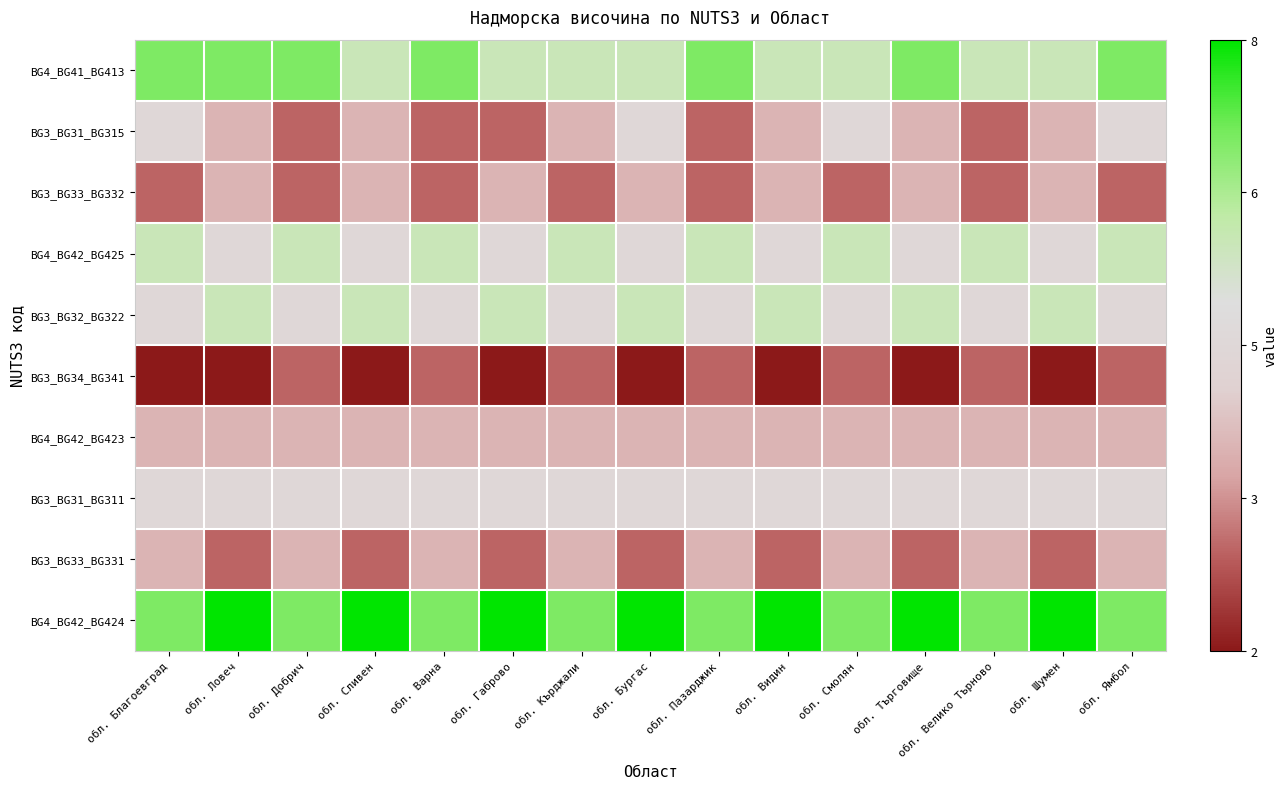

Reading left to right, transcribe all the data shown in this chart.

BG4_BG41_BG413: обл. Благоевград=0.7	обл. Ловеч=0.7	обл. Добрич=0.7	обл. Сливен=0.3	обл. Варна=0.7	обл. Габрово=0.3	обл. Кърджали=0.3	обл. Бургас=0.3	обл. Пазарджик=0.7	обл. Видин=0.3	обл. Смолян=0.3	обл. Търговище=0.7	обл. Велико Търново=0.3	обл. Шумен=0.3	обл. Ямбол=0.7
BG3_BG31_BG315: обл. Благоевград=0.0	обл. Ловеч=-0.3	обл. Добрич=-0.7	обл. Сливен=-0.3	обл. Варна=-0.7	обл. Габрово=-0.7	обл. Кърджали=-0.3	обл. Бургас=0.0	обл. Пазарджик=-0.7	обл. Видин=-0.3	обл. Смолян=0.0	обл. Търговище=-0.3	обл. Велико Търново=-0.7	обл. Шумен=-0.3	обл. Ямбол=0.0
BG3_BG33_BG332: обл. Благоевград=-0.7	обл. Ловеч=-0.3	обл. Добрич=-0.7	обл. Сливен=-0.3	обл. Варна=-0.7	обл. Габрово=-0.3	обл. Кърджали=-0.7	обл. Бургас=-0.3	обл. Пазарджик=-0.7	обл. Видин=-0.3	обл. Смолян=-0.7	обл. Търговище=-0.3	обл. Велико Търново=-0.7	обл. Шумен=-0.3	обл. Ямбол=-0.7
BG4_BG42_BG425: обл. Благоевград=0.3	обл. Ловеч=0.0	обл. Добрич=0.3	обл. Сливен=0.0	обл. Варна=0.3	обл. Габрово=0.0	обл. Кърджали=0.3	обл. Бургас=0.0	обл. Пазарджик=0.3	обл. Видин=0.0	обл. Смолян=0.3	обл. Търговище=0.0	обл. Велико Търново=0.3	обл. Шумен=0.0	обл. Ямбол=0.3
BG3_BG32_BG322: обл. Благоевград=0.0	обл. Ловеч=0.3	обл. Добрич=0.0	обл. Сливен=0.3	обл. Варна=0.0	обл. Габрово=0.3	обл. Кърджали=0.0	обл. Бургас=0.3	обл. Пазарджик=0.0	обл. Видин=0.3	обл. Смолян=0.0	обл. Търговище=0.3	обл. Велико Търново=0.0	обл. Шумен=0.3	обл. Ямбол=0.0
BG3_BG34_BG341: обл. Благоевград=-1.0	обл. Ловеч=-1.0	обл. Добрич=-0.7	обл. Сливен=-1.0	обл. Варна=-0.7	обл. Габрово=-1.0	обл. Кърджали=-0.7	обл. Бургас=-1.0	обл. Пазарджик=-0.7	обл. Видин=-1.0	обл. Смолян=-0.7	обл. Търговище=-1.0	обл. Велико Търново=-0.7	обл. Шумен=-1.0	обл. Ямбол=-0.7
BG4_BG42_BG423: обл. Благоевград=-0.3	обл. Ловеч=-0.3	обл. Добрич=-0.3	обл. Сливен=-0.3	обл. Варна=-0.3	обл. Габрово=-0.3	обл. Кърджали=-0.3	обл. Бургас=-0.3	обл. Пазарджик=-0.3	обл. Видин=-0.3	обл. Смолян=-0.3	обл. Търговище=-0.3	обл. Велико Търново=-0.3	обл. Шумен=-0.3	обл. Ямбол=-0.3
BG3_BG31_BG311: обл. Благоевград=0.0	обл. Ловеч=0.0	обл. Добрич=0.0	обл. Сливен=0.0	обл. Варна=0.0	обл. Габрово=0.0	обл. Кърджали=0.0	обл. Бургас=0.0	обл. Пазарджик=0.0	обл. Видин=0.0	обл. Смолян=0.0	обл. Търговище=0.0	обл. Велико Търново=0.0	обл. Шумен=0.0	обл. Ямбол=0.0
BG3_BG33_BG331: обл. Благоевград=-0.3	обл. Ловеч=-0.7	обл. Добрич=-0.3	обл. Сливен=-0.7	обл. Варна=-0.3	обл. Габрово=-0.7	обл. Кърджали=-0.3	обл. Бургас=-0.7	обл. Пазарджик=-0.3	обл. Видин=-0.7	обл. Смолян=-0.3	обл. Търговище=-0.7	обл. Велико Търново=-0.3	обл. Шумен=-0.7	обл. Ямбол=-0.3
BG4_BG42_BG424: обл. Благоевград=0.7	обл. Ловеч=1.0	обл. Добрич=0.7	обл. Сливен=1.0	обл. Варна=0.7	обл. Габрово=1.0	обл. Кърджали=0.7	обл. Бургас=1.0	обл. Пазарджик=0.7	обл. Видин=1.0	обл. Смолян=0.7	обл. Търговище=1.0	обл. Велико Търново=0.7	обл. Шумен=1.0	обл. Ямбол=0.7